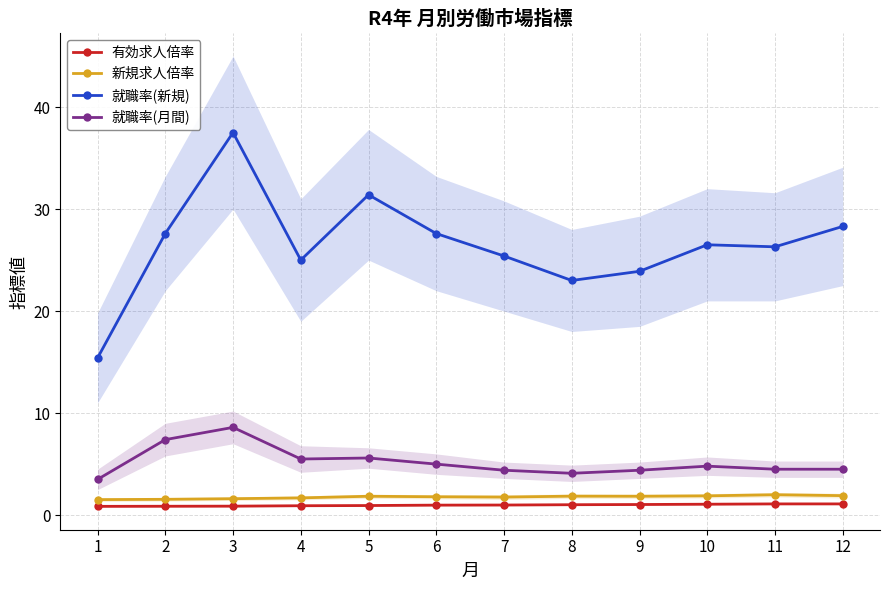

Which label corresponds to the largest value in the chart?

3